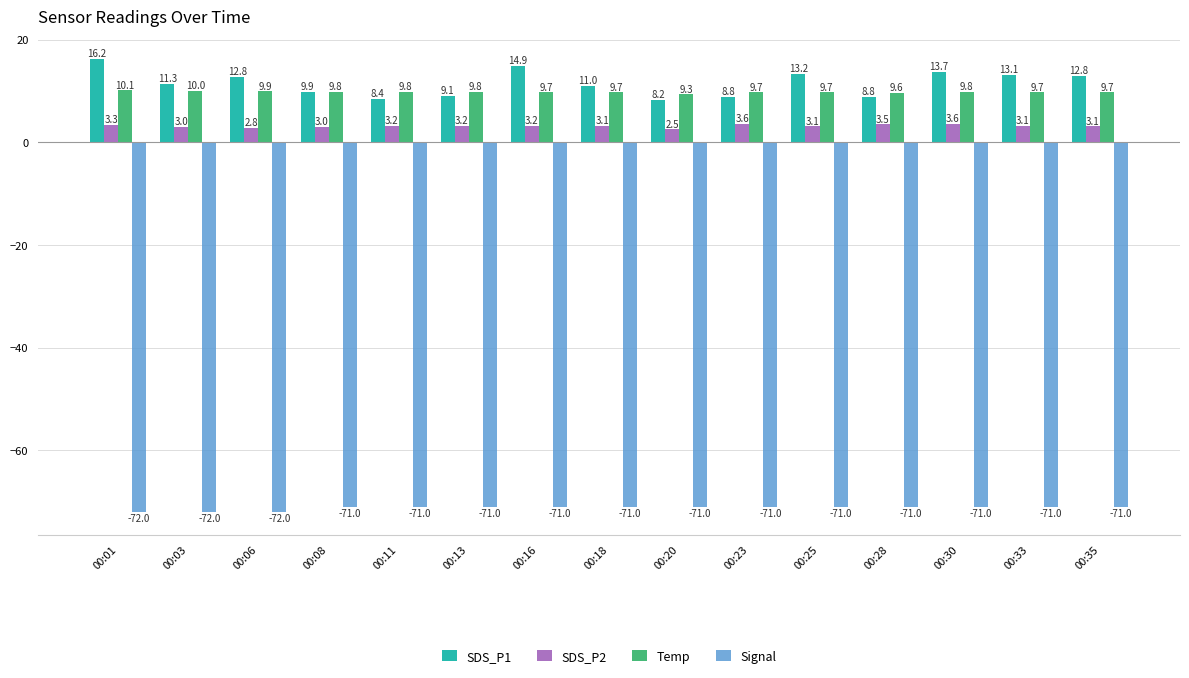

Which category has the lowest value in the SDS_P2 series?

00:20